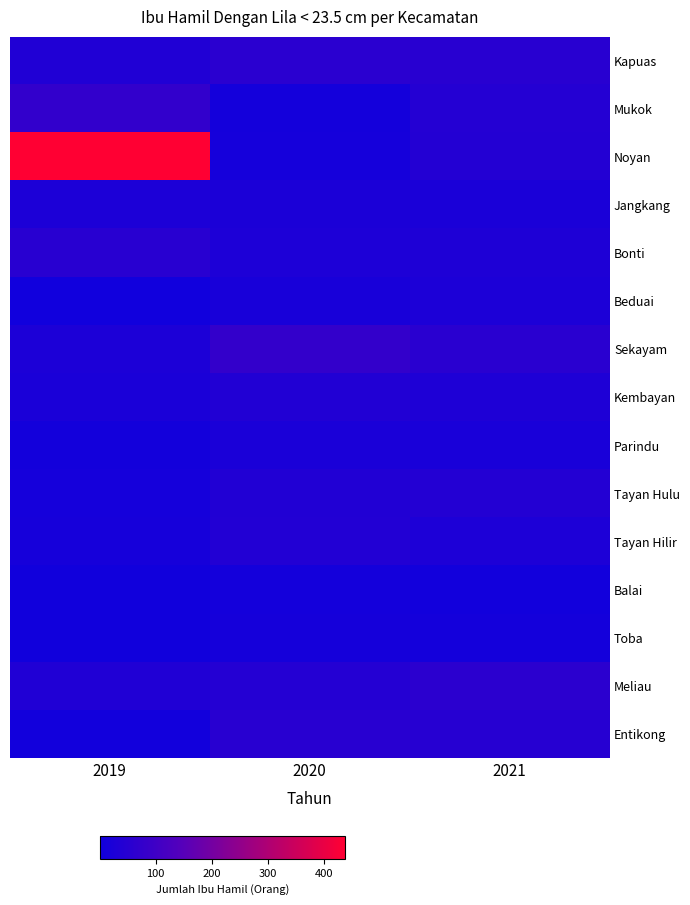

At which category is the sum across all series the highest?

2019